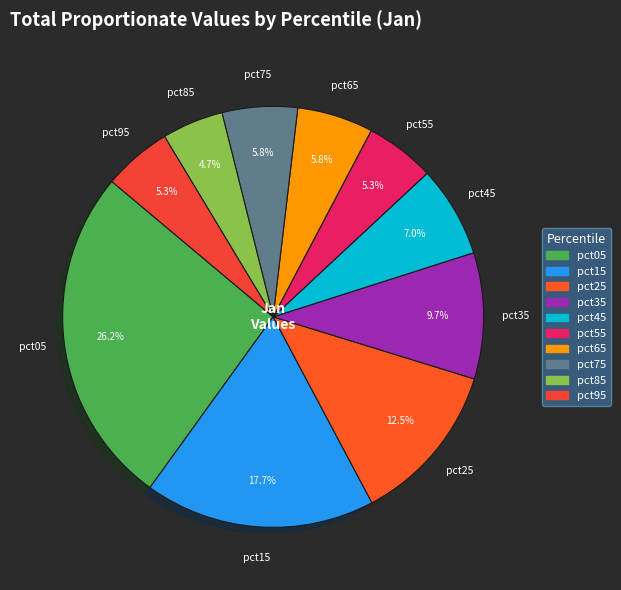

Which slice is the smallest?

pct85